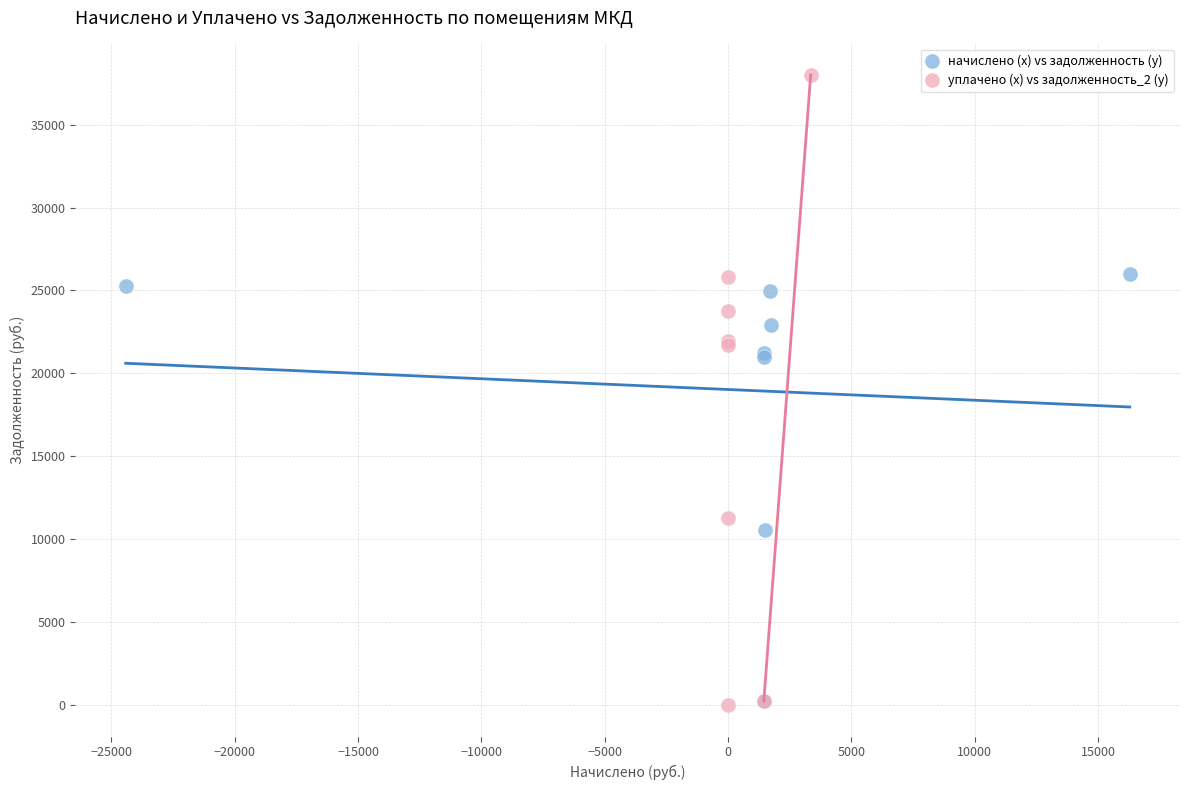

Which series contains the highest Y value?

уплачено (x) vs задолженность_2 (y)